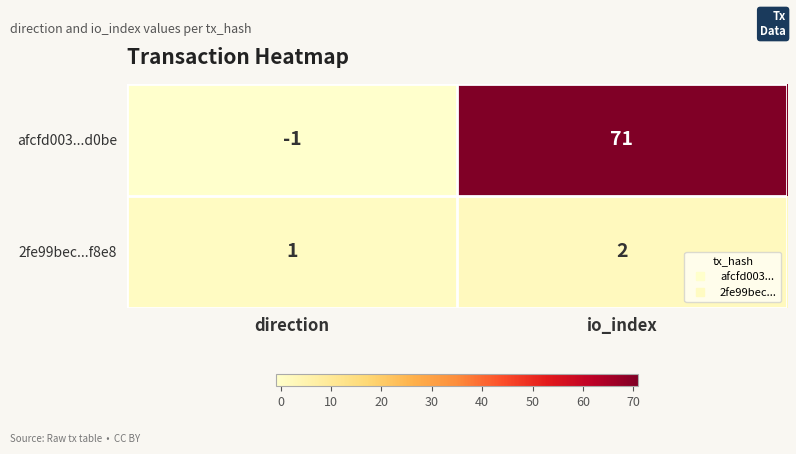

The afcfd003...d0be series shows 49 at io_index. True or false?

False